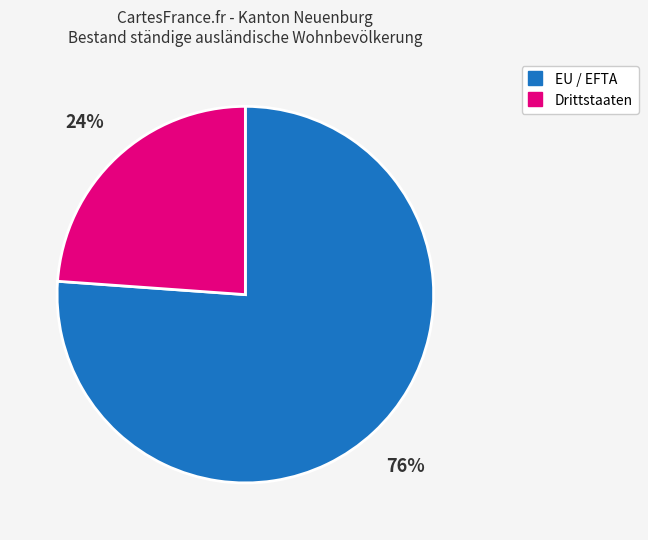

True or false: Drittstaaten accounts for 9% of the total.

False